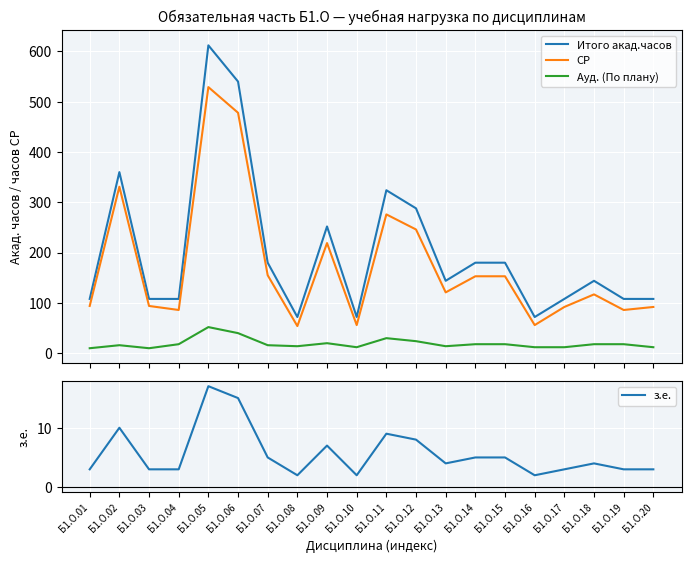

True or false: СР and з.е. intersect in this chart.

False